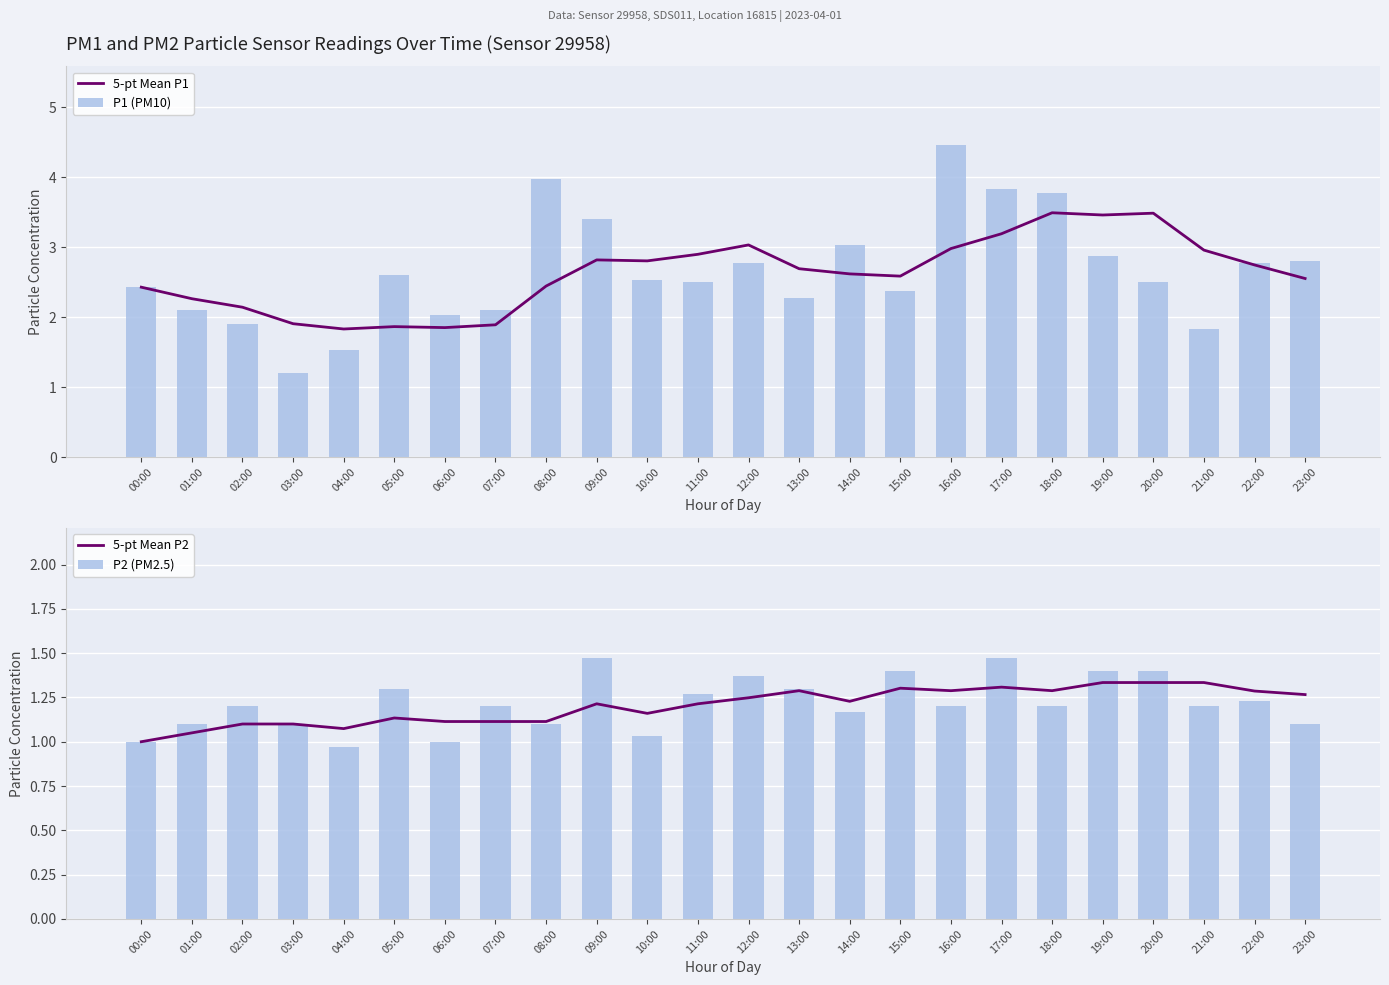

What are all the series names shown in the legend?

5-pt Mean P1, P1 (PM10), 5-pt Mean P2, P2 (PM2.5)